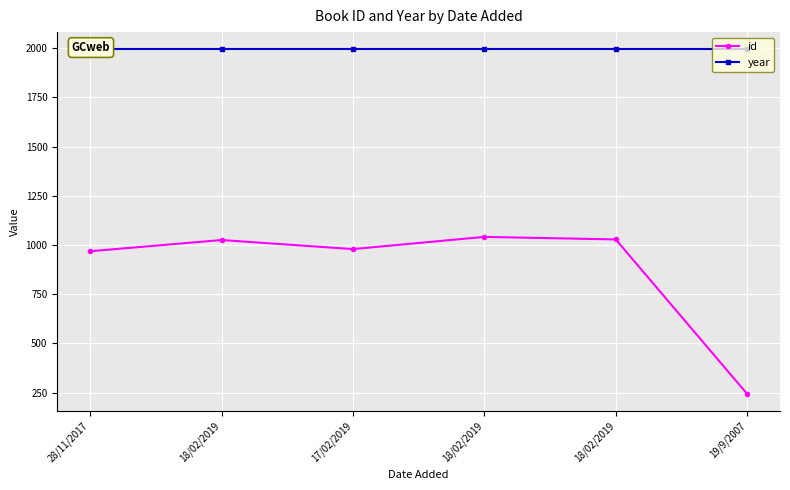

Which series has the widest spread of values?

id